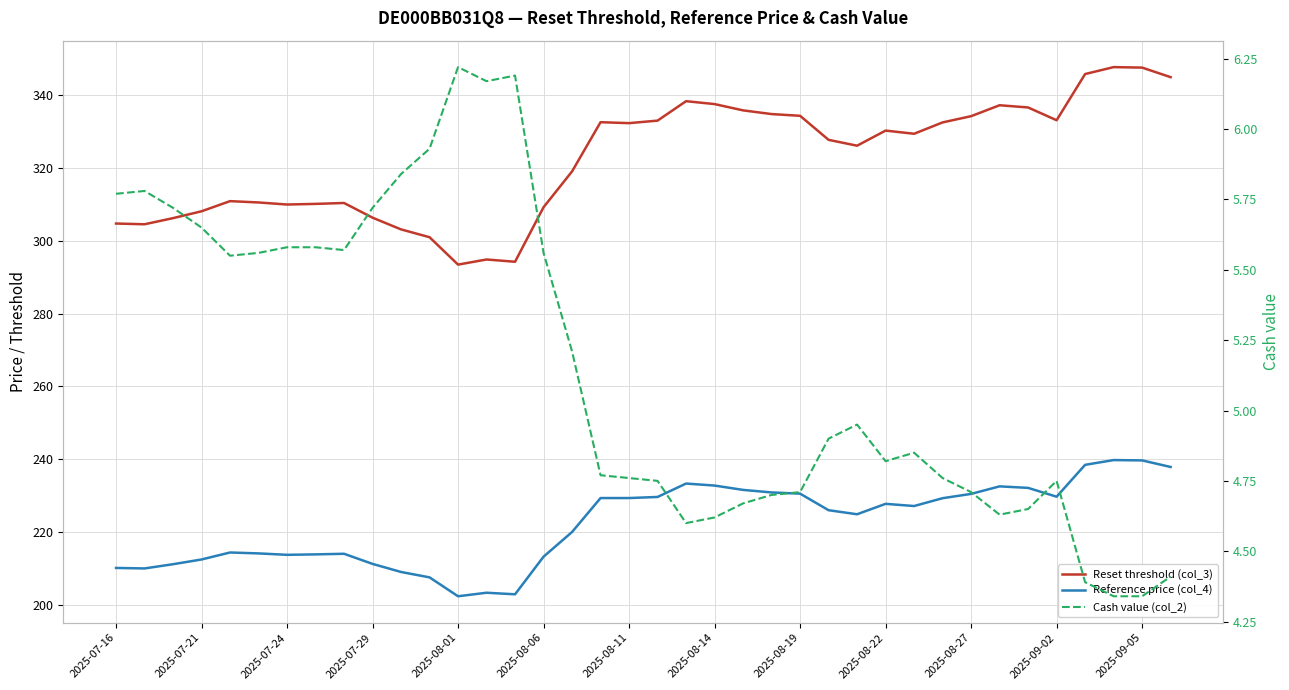

Between 36 and 37, which series saw the biggest shift?

Reset threshold (col_3)